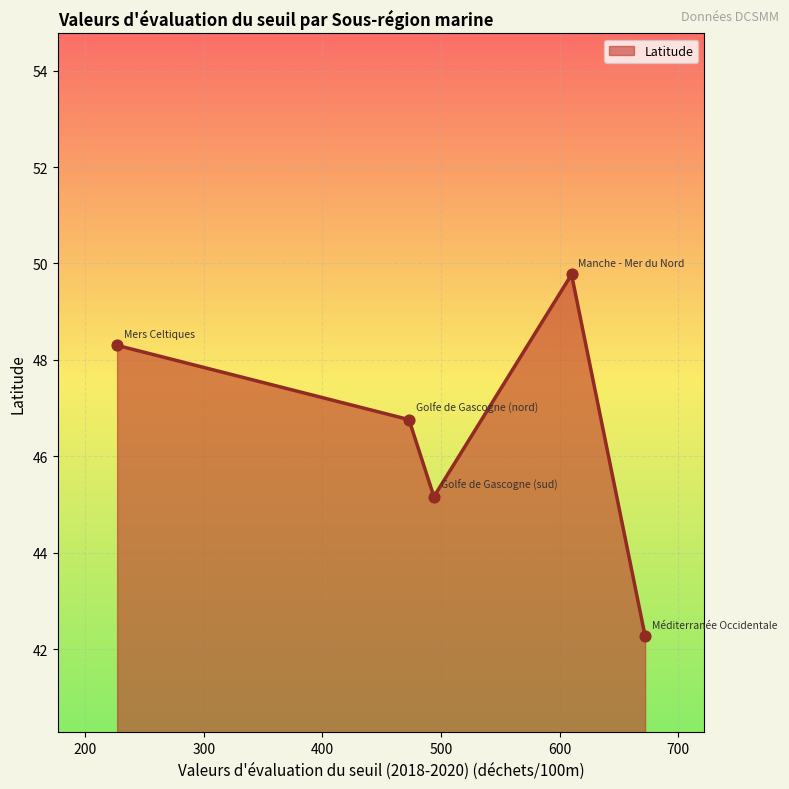

What is the greatest value displayed?

49.8